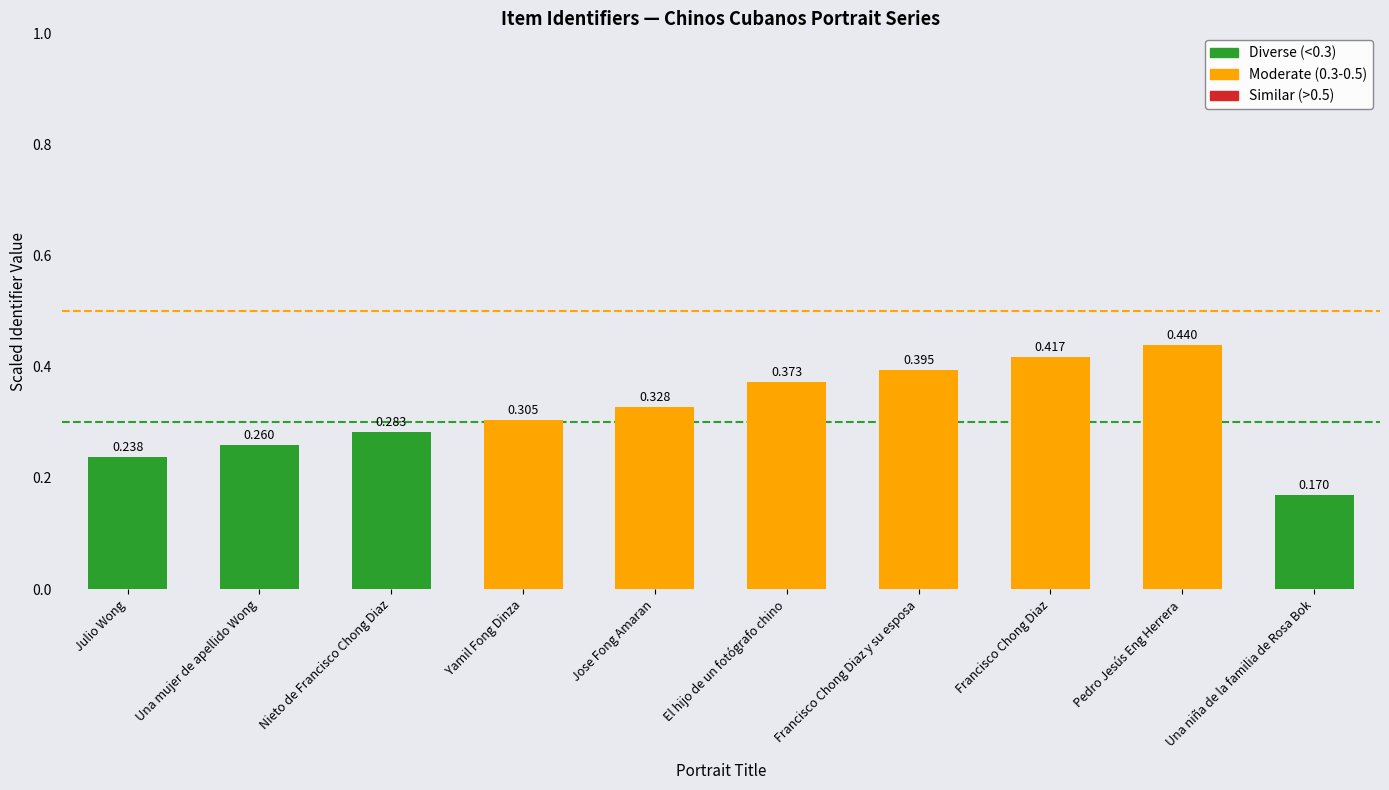

Which has a higher value, Una niña de la familia de Rosa Bok or Francisco Chong Diaz?

Francisco Chong Diaz